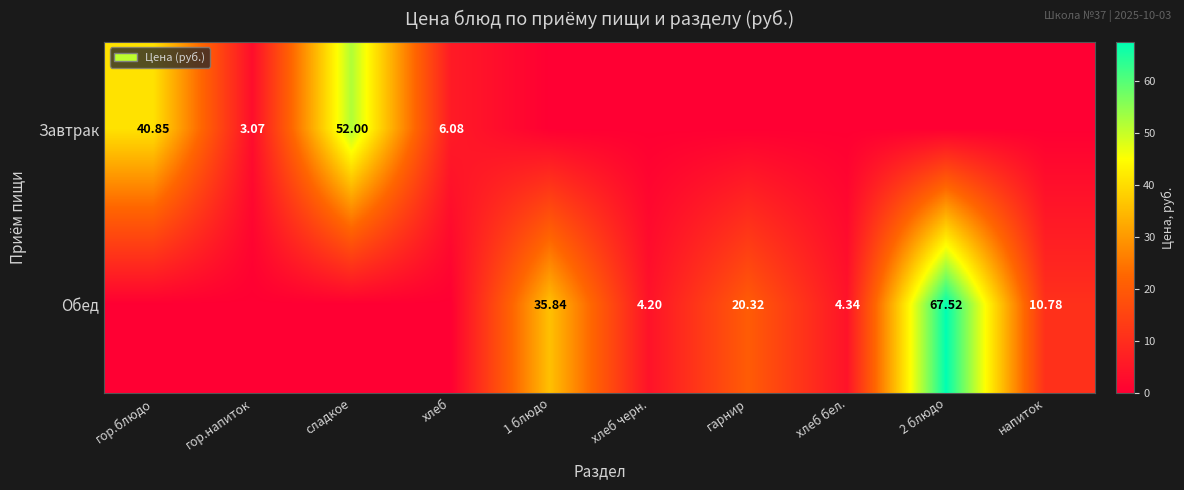

How many categories are shown in the chart?

10